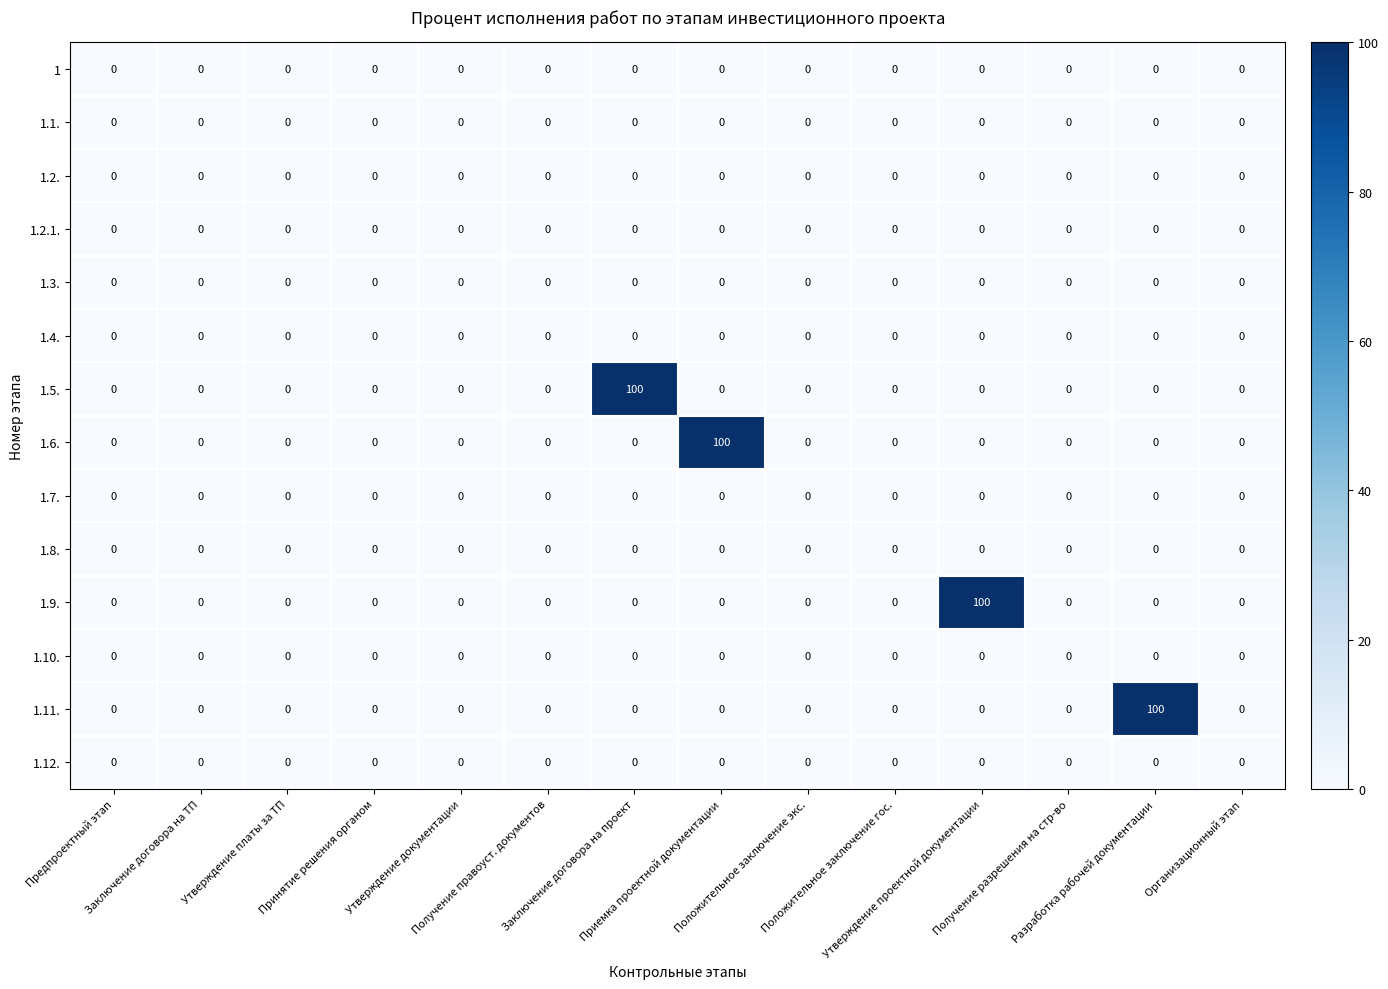

Count the number of categories in the chart.

14